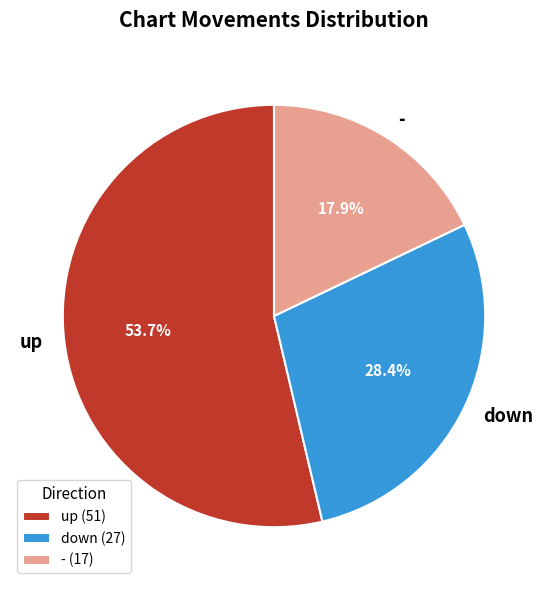

Does - account for over 50% of the chart?

No